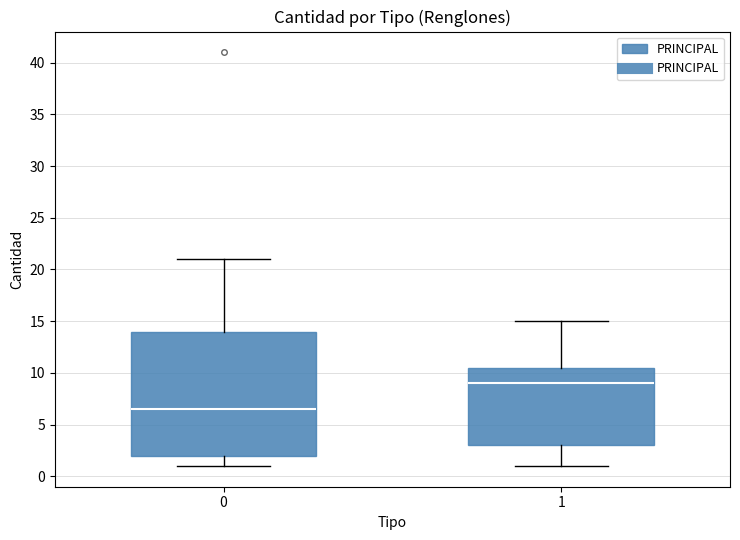

Where does the upper whisker of the box at x = 0 end on the y-axis? The values are not printed on the chart, so give them approximately, as read against the axis.

21.0